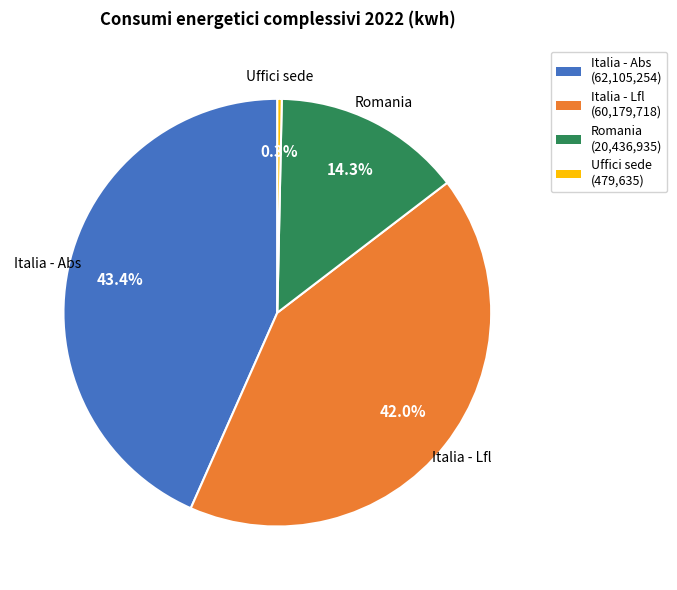

What is the total percentage of Italia - Abs and Italia - Lfl?

85.4%